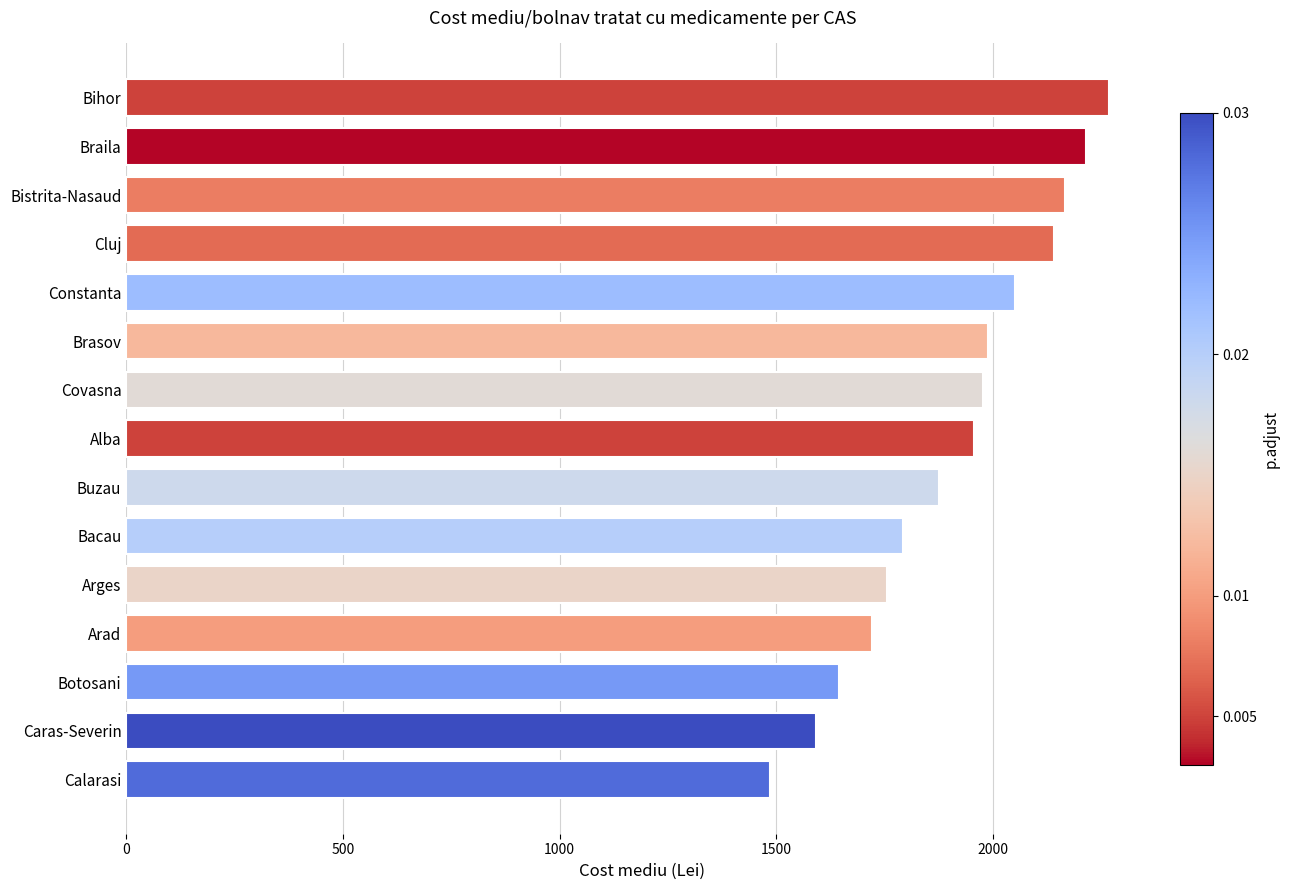

What is the maximum value shown in the chart?

2269.1